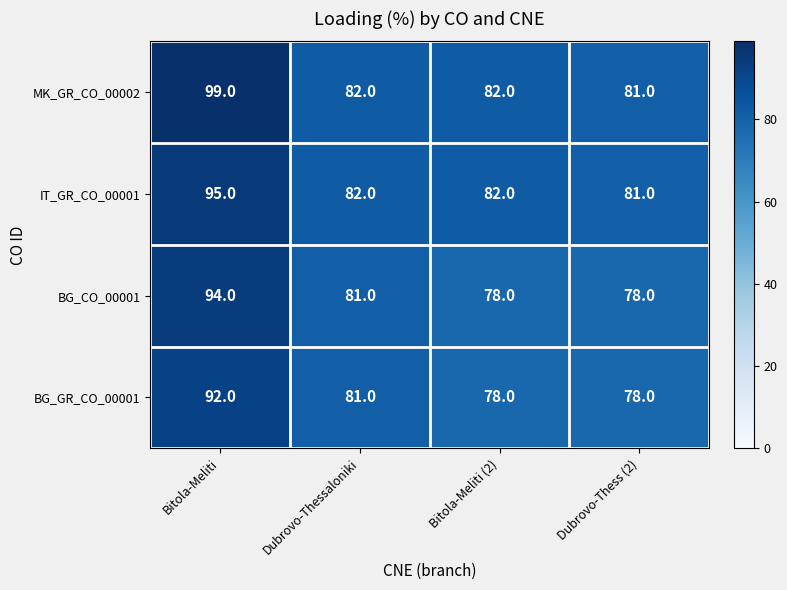

What is the minimum value shown in the chart?

78